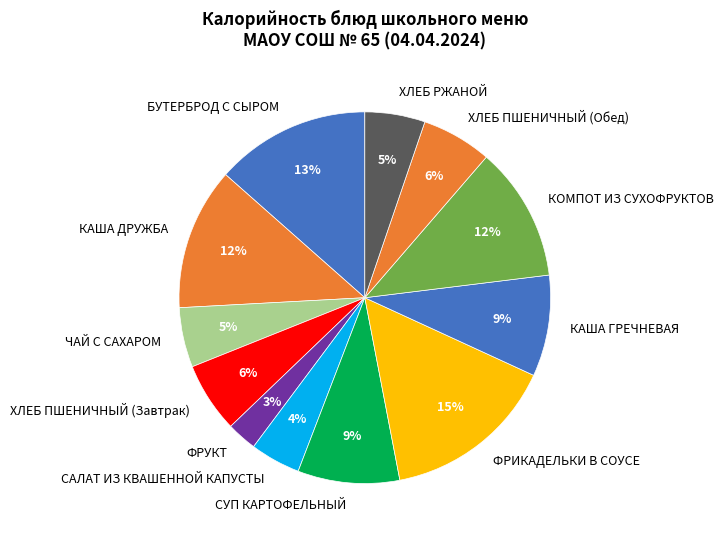

To the nearest percent, what portion does КОМПОТ ИЗ СУХОФРУКТОВ represent?

12%